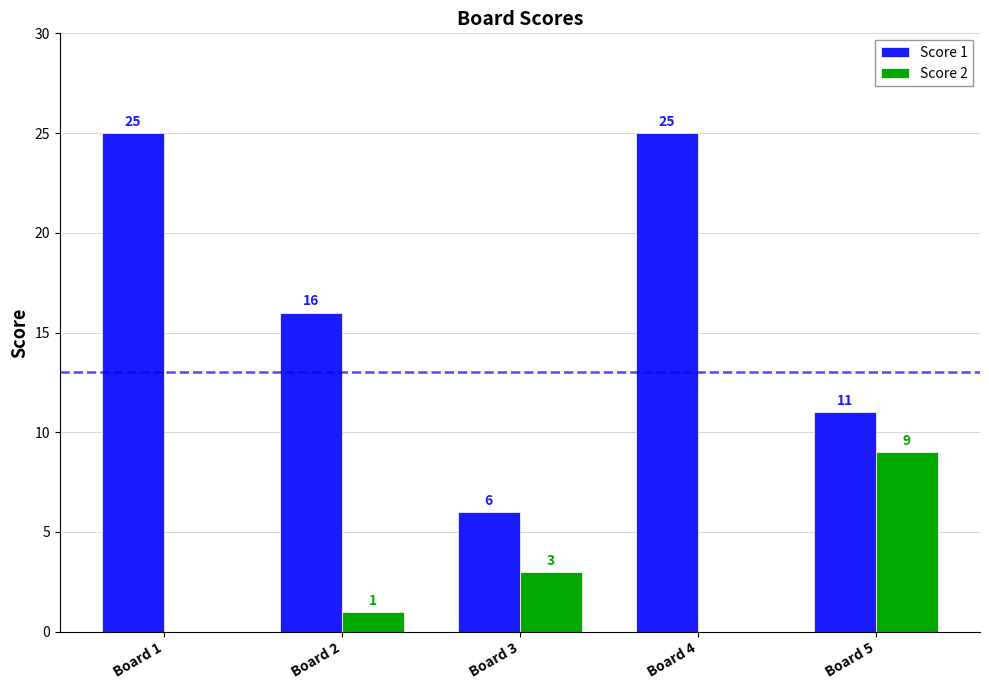

True or false: Score 2 has a value of 0 at Board 4.

True